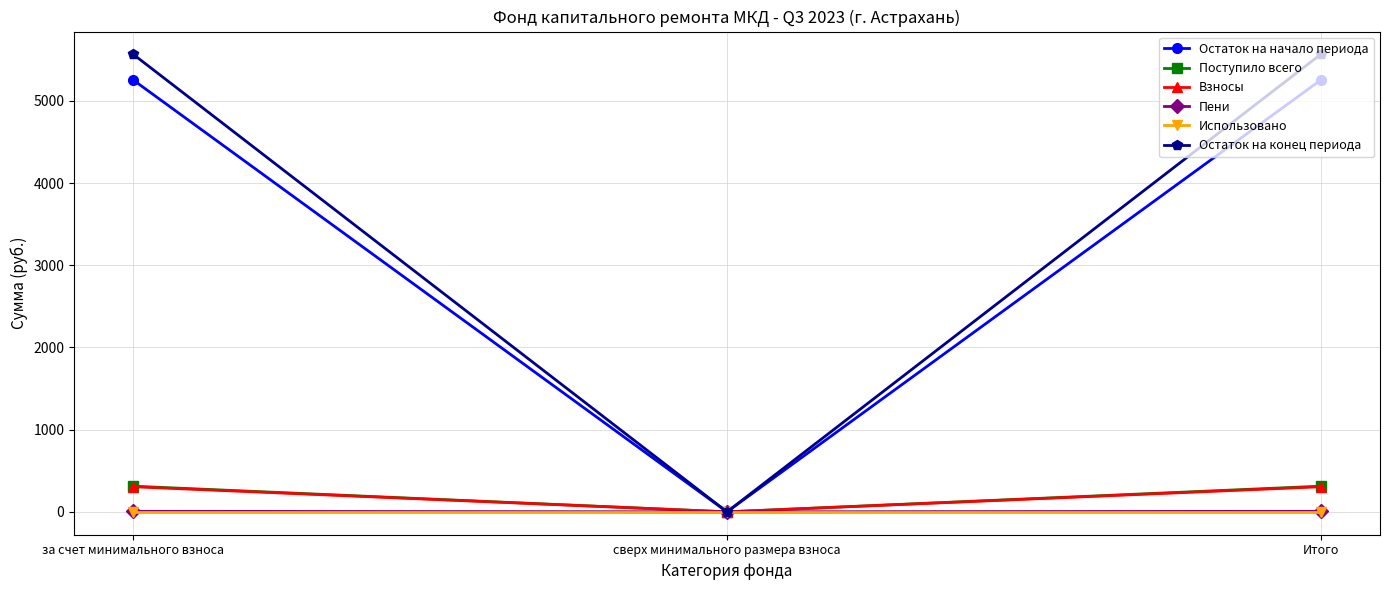

Is it true that Пени equals 0.0 at сверх минимального размера взноса?

True